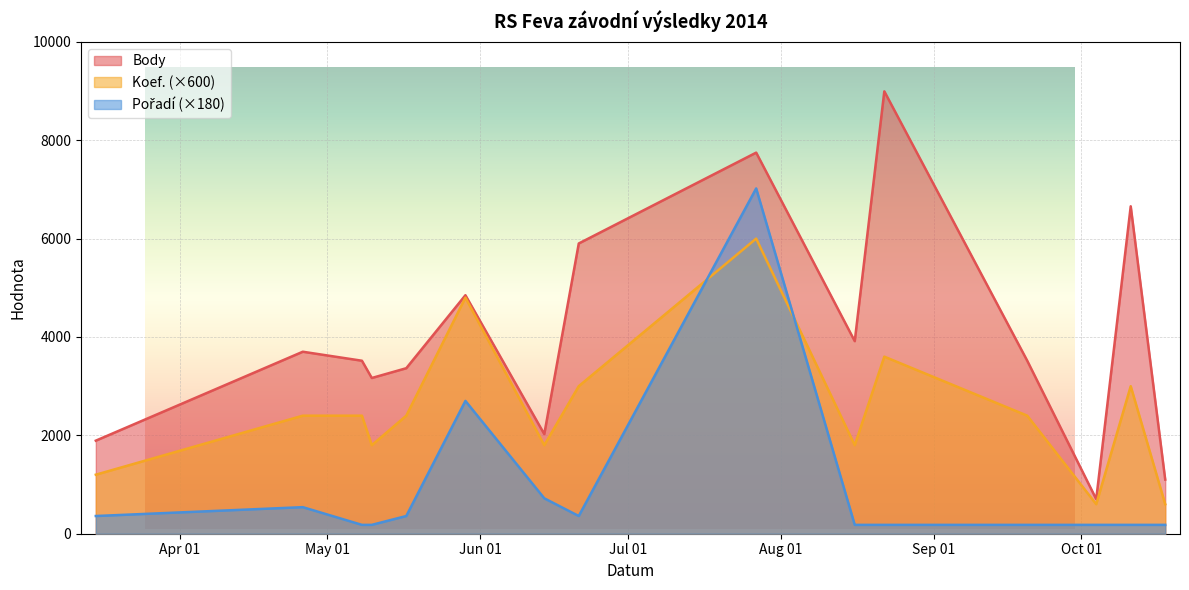

Reading left to right, transcribe all the data shown in this chart.

Body: 2014-03-15=1892	2014-04-26=3700	2014-05-08=3517	2014-05-10=3166	2014-05-17=3365	2014-05-29=4849	2014-06-14=2025	2014-06-21=5901	2014-07-27=7748	2014-08-16=3915	2014-08-22=8994	2014-09-20=3517	2014-10-04=703	2014-10-11=6657	2014-10-18=1101
Koef.: 2014-03-15=1200	2014-04-26=2400	2014-05-08=2400	2014-05-10=1800	2014-05-17=2400	2014-05-29=4800	2014-06-14=1800	2014-06-21=3000	2014-07-27=6000	2014-08-16=1800	2014-08-22=3600	2014-09-20=2400	2014-10-04=600	2014-10-11=3000	2014-10-18=600
Pořadí: 2014-03-15=360	2014-04-26=540	2014-05-08=180	2014-05-10=180	2014-05-17=360	2014-05-29=2700	2014-06-14=720	2014-06-21=360	2014-07-27=7020	2014-08-16=180	2014-08-22=180	2014-09-20=180	2014-10-04=180	2014-10-11=180	2014-10-18=180